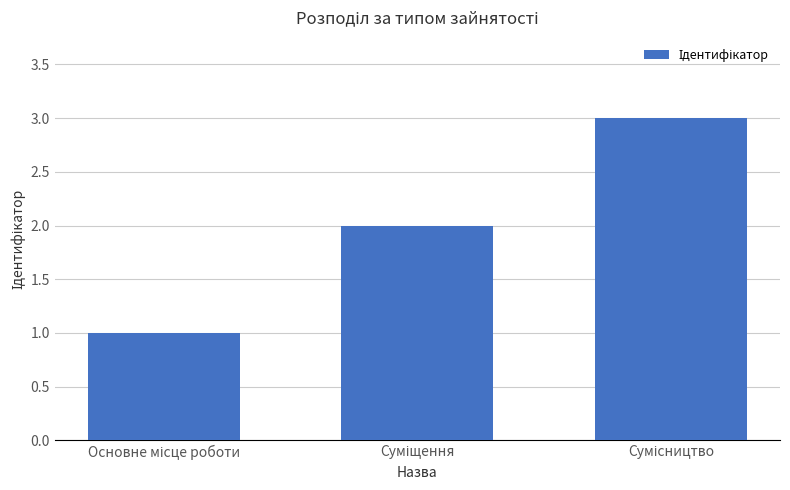

How many bars are there in total?

3